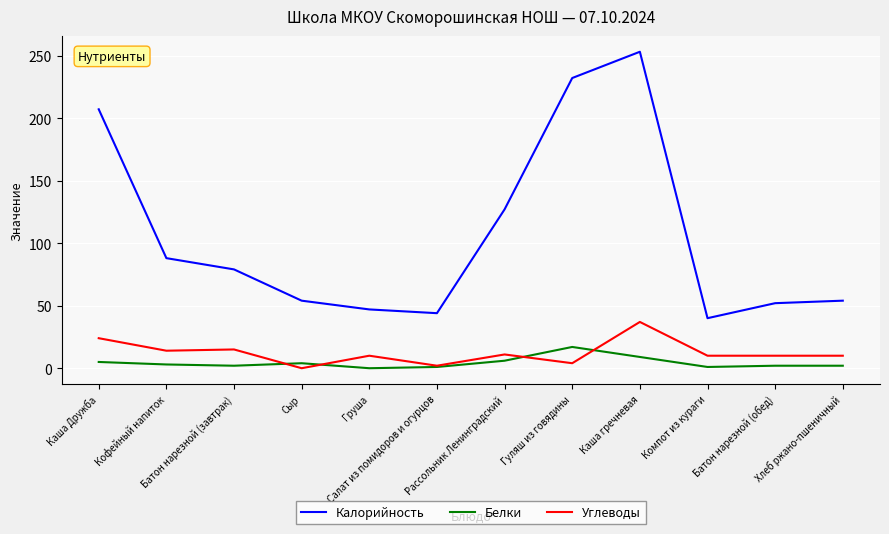

Is it true that Калорийность equals 40 at Компот из кураги?

True